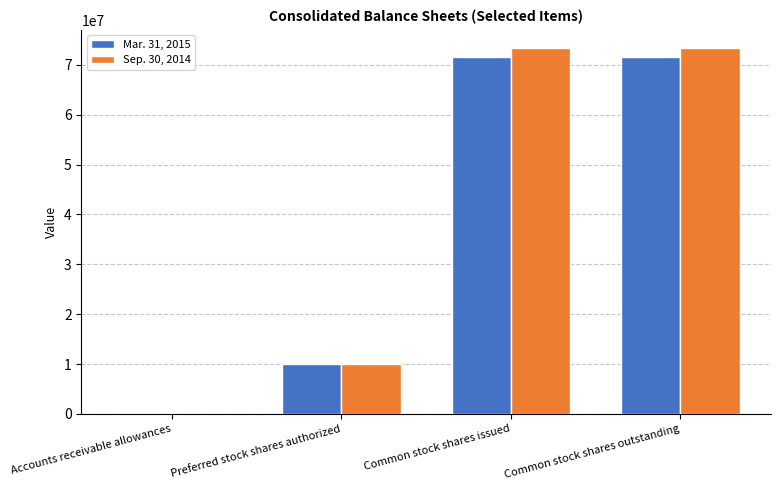

What is the greatest value displayed?

73390000